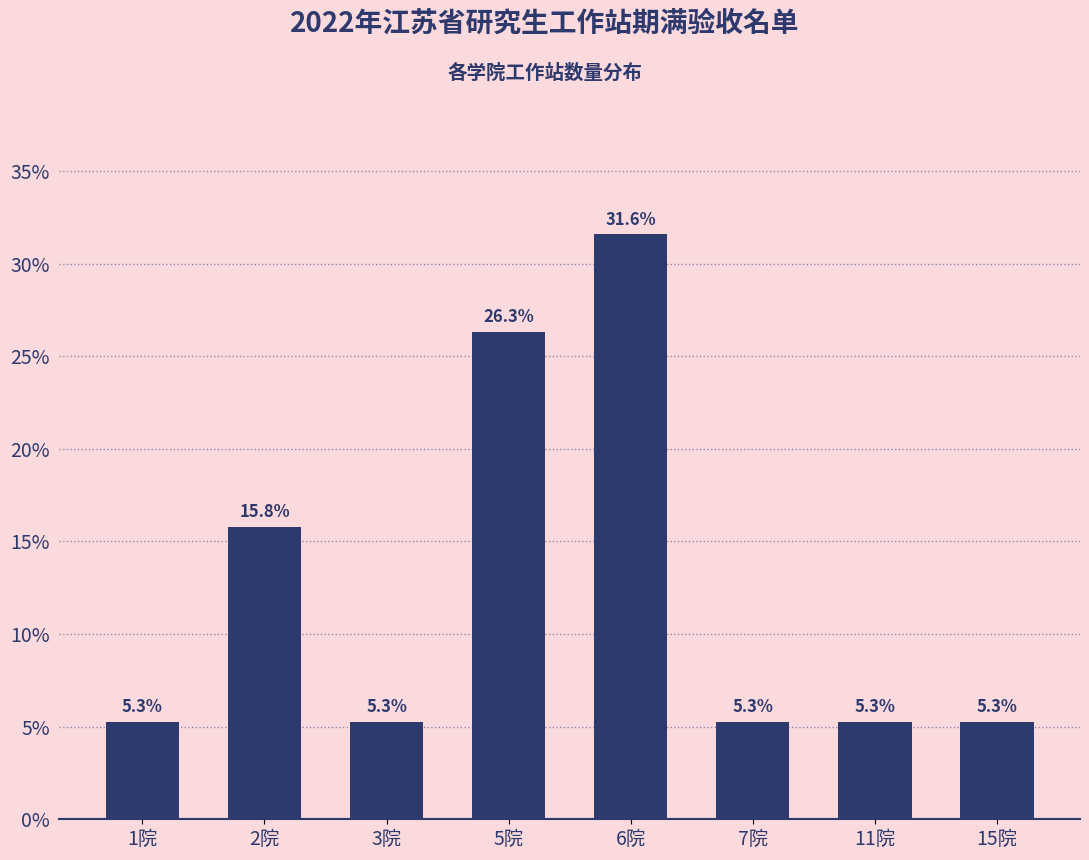

Reading right to left, transcribe all the data shown in this chart.

5.3	5.3	5.3	31.6	26.3	5.3	15.8	5.3